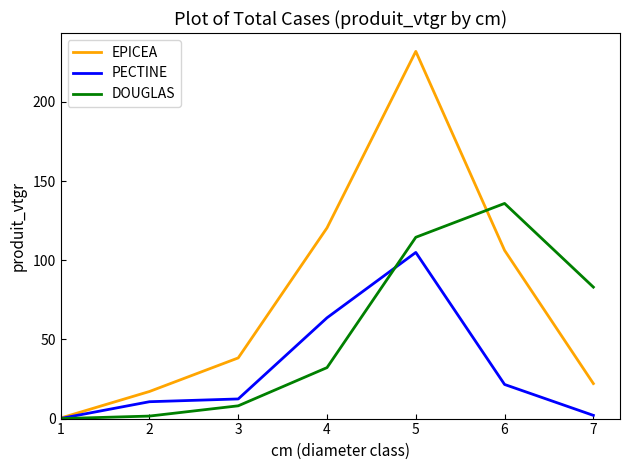

Reading right to left, what are all the values shown in this chart?

EPICEA: 22.1	106.2	231.9	120.4	38.3	17.1	0.3
PECTINE: 2.0	21.5	104.9	63.7	12.4	10.7	0.1
DOUGLAS: 83.0	135.9	114.5	32.2	8.1	1.6	0.0